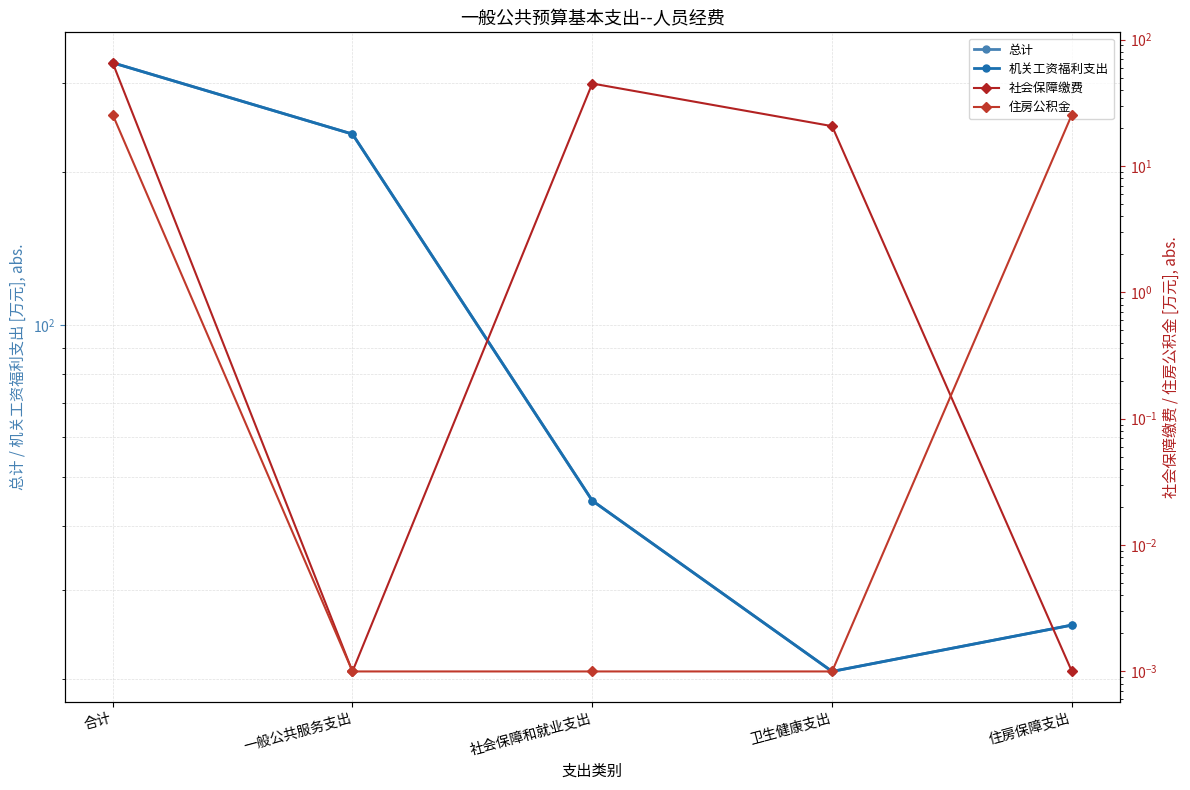

True or false: 总计 and 住房公积金 cross at least once.

False